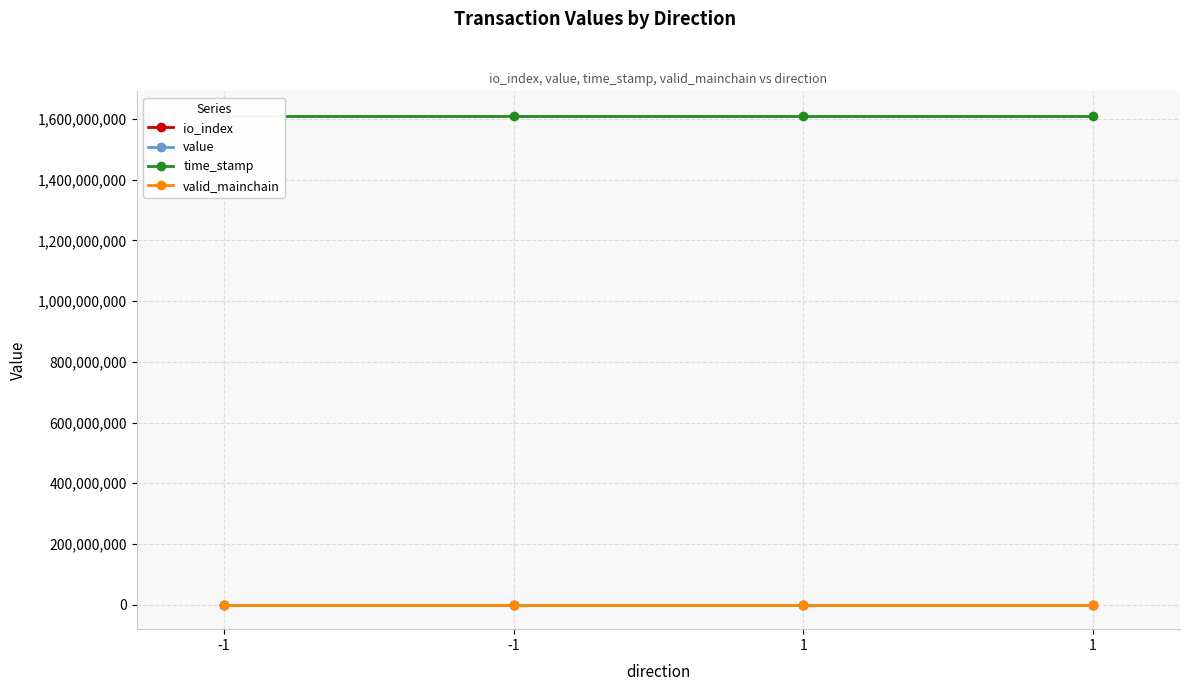

The value of value at 1 is 0.0. True or false?

True